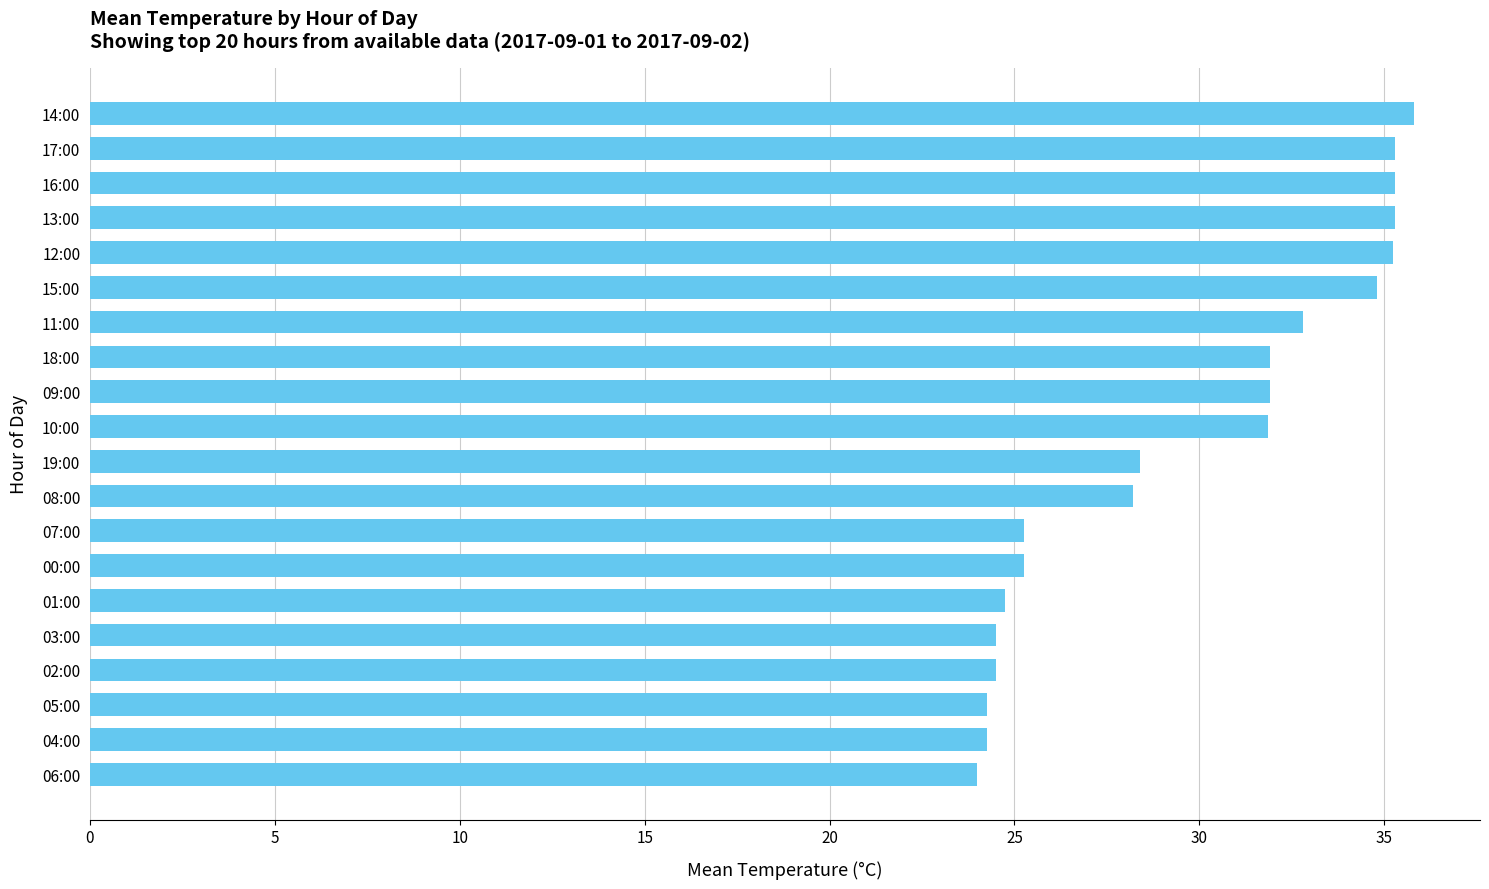

What is the difference between the maximum and minimum values?

11.8